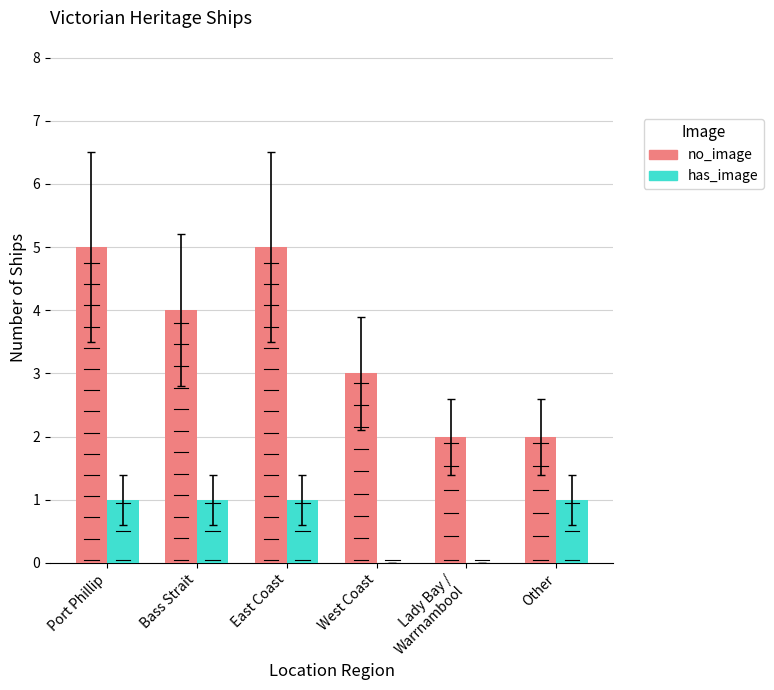

Reading left to right, what are all the values shown in this chart?

no_image: Port Phillip=5	Bass Strait=4	East Coast=5	West Coast=3	Lady Bay /
Warrnambool=2	Other=2
has_image: Port Phillip=1	Bass Strait=1	East Coast=1	West Coast=0	Lady Bay /
Warrnambool=0	Other=1